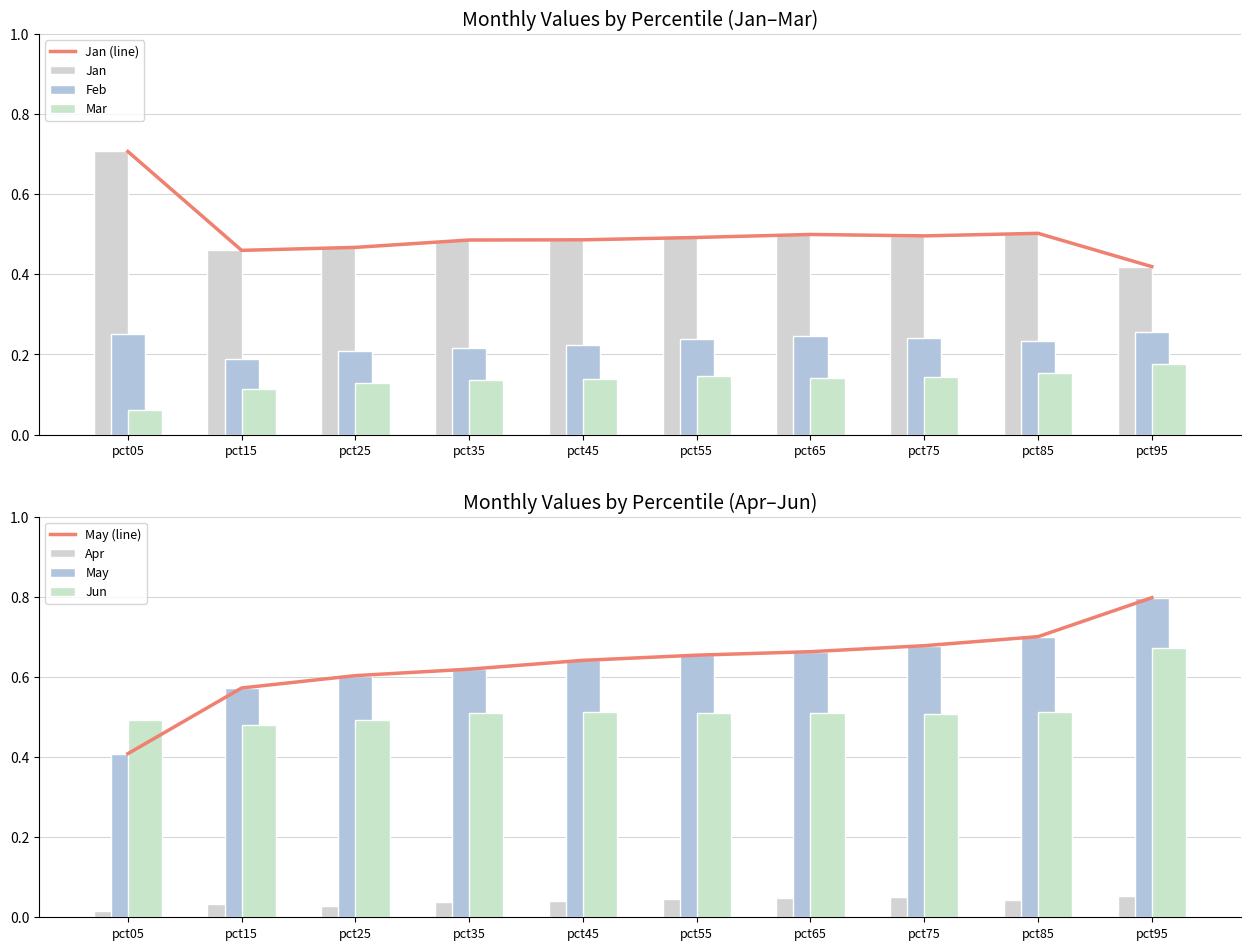

True or false: Jan has a value of 0.3 at pct75.

False